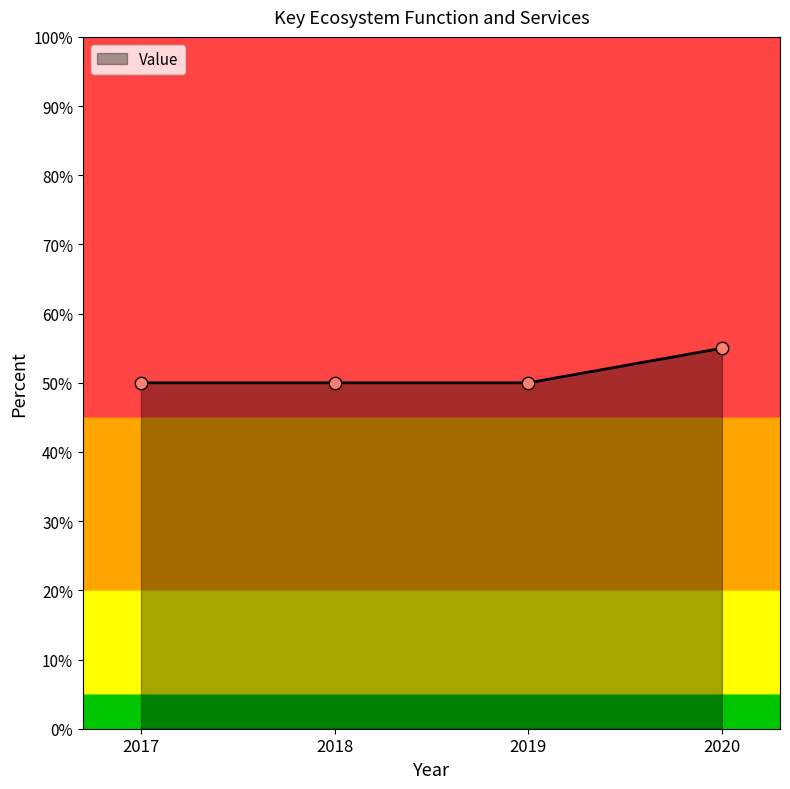

What is the change in value from 2018 to 2020?

+5